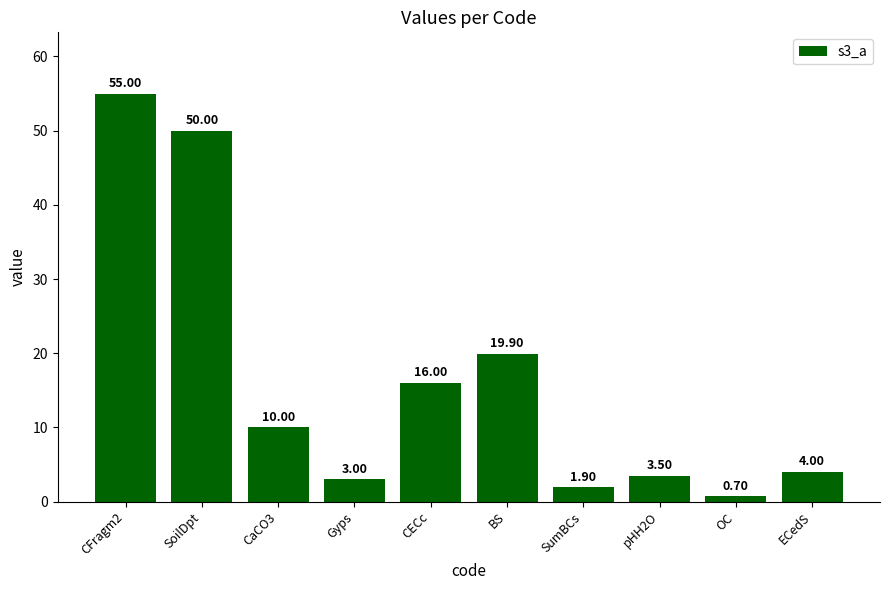

Which label corresponds to the smallest value in the chart?

OC